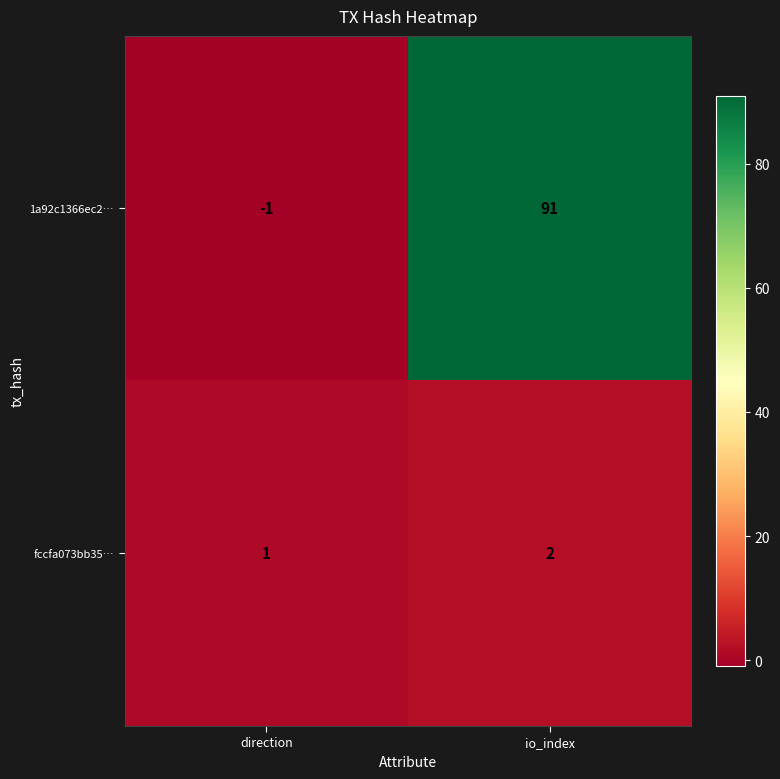

What is the difference between the 1a92c1366ec2… values at io_index and direction?

92